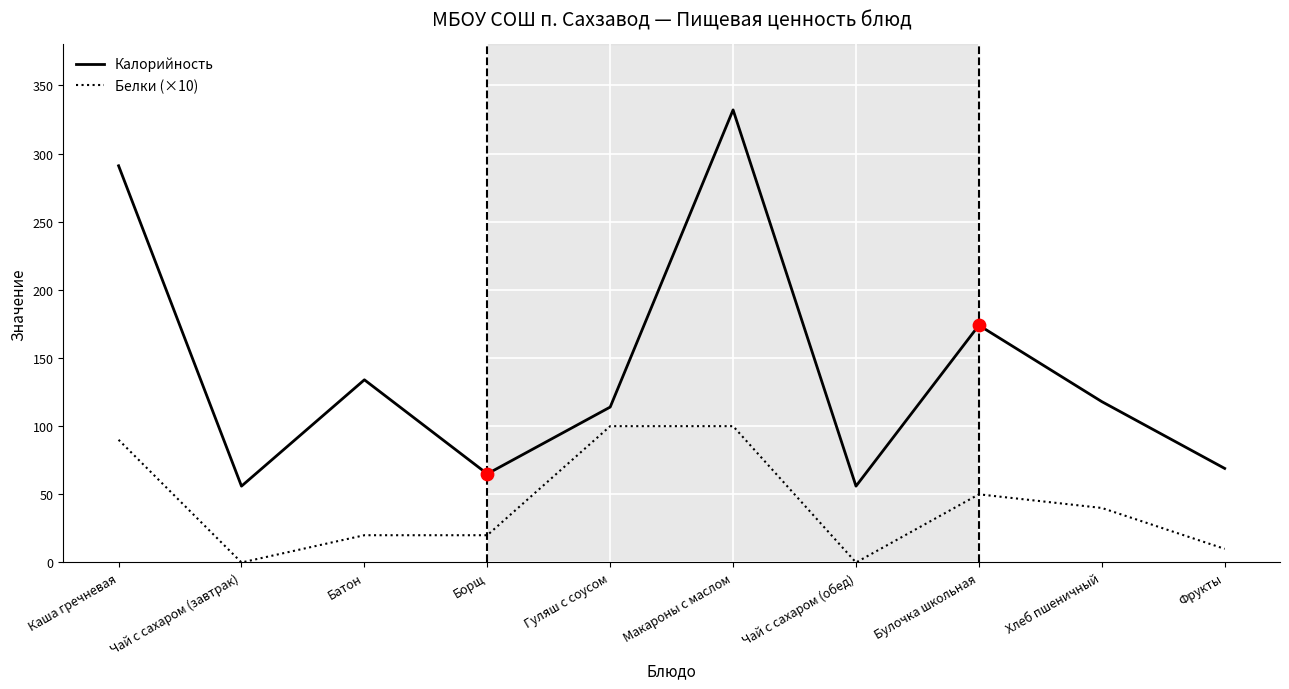

What are all the series names shown in the legend?

Калорийность, Белки (×10)